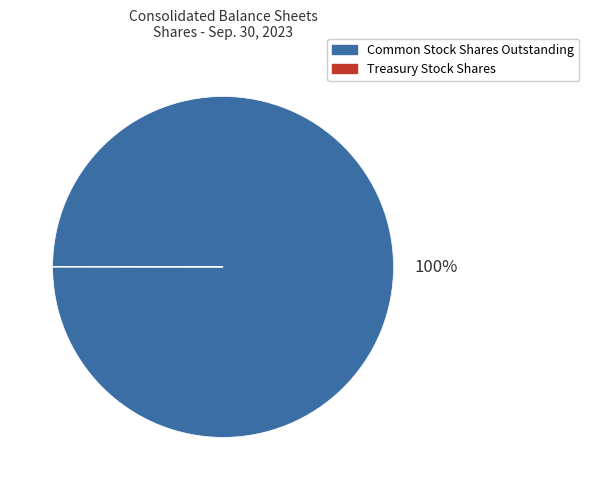

What percentage is the Common Stock Shares Outstanding slice, to the nearest percent?

100%